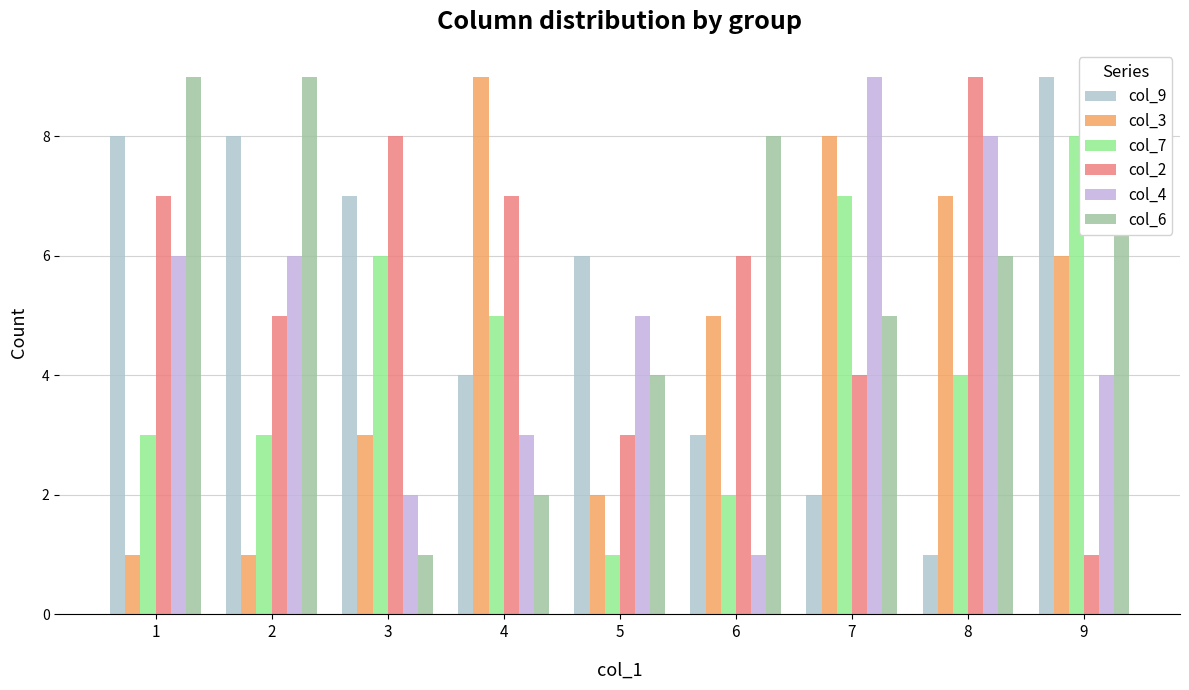

What is the value of the col_7 bar at the 2nd from the left?

3